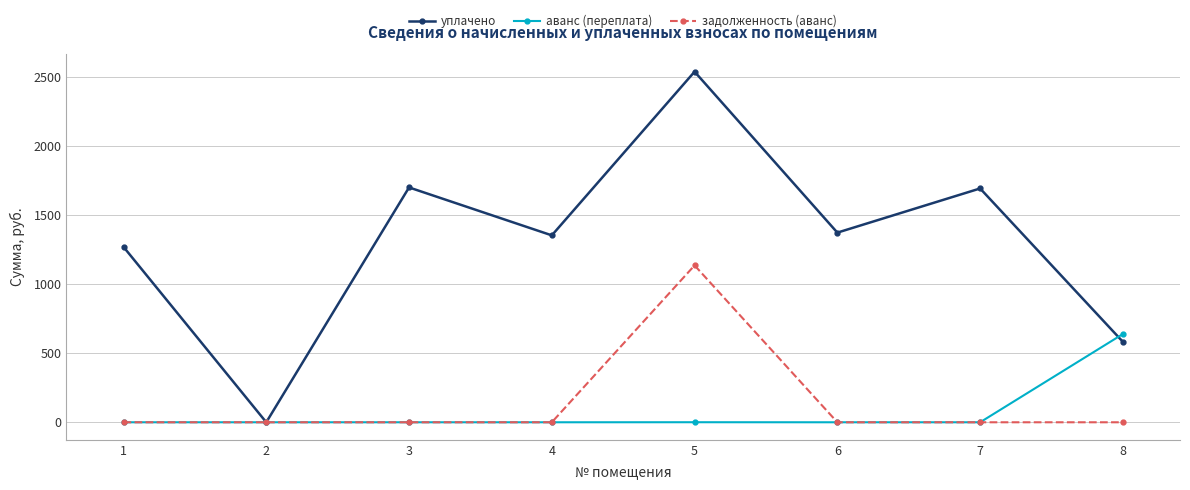

What is the total value across all series at 7?

1691.8